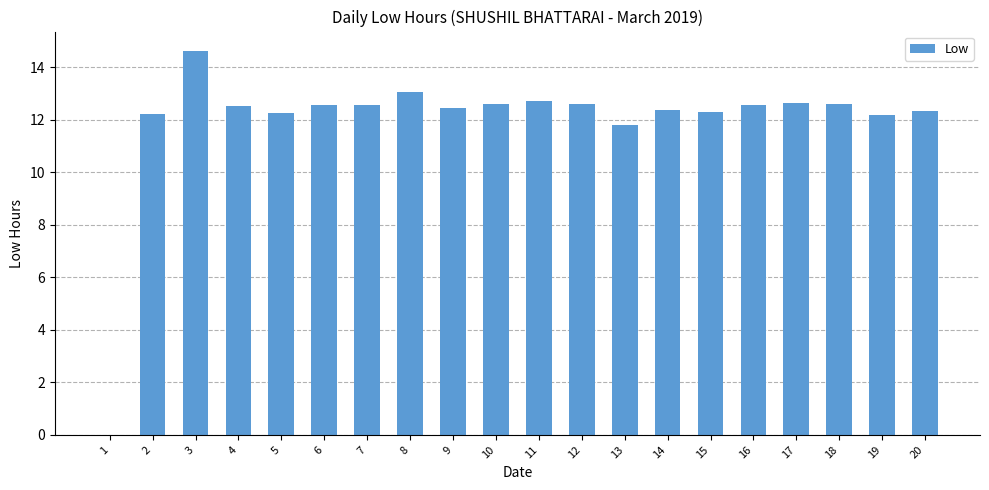

Approximately how many times larger is the value at 9 compared to 17?

1.0